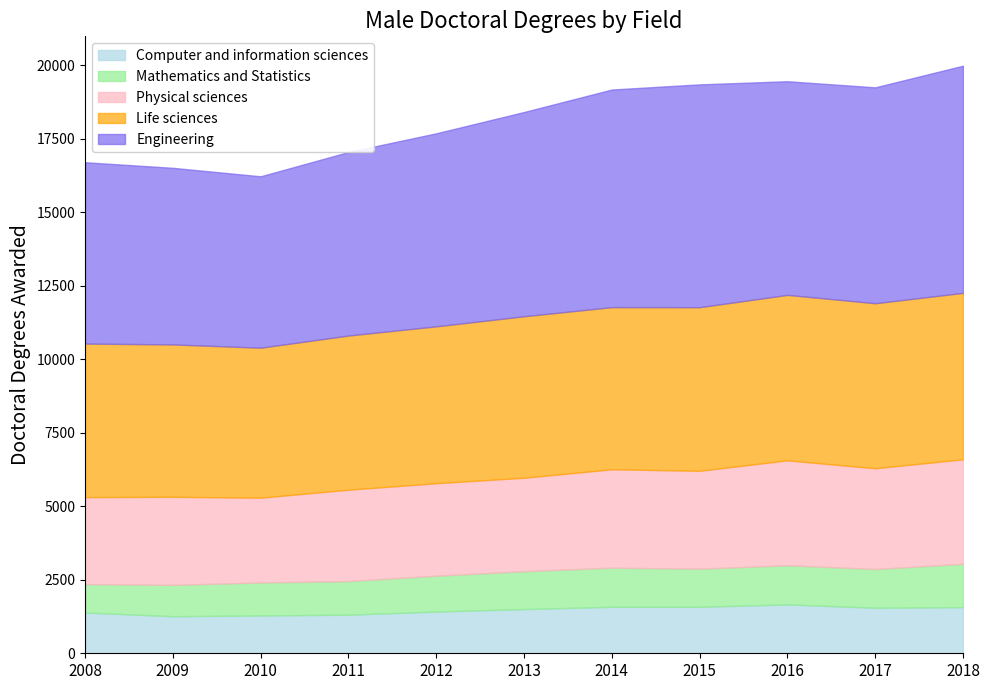

What is the difference between the highest and lowest values at 2013?

5656